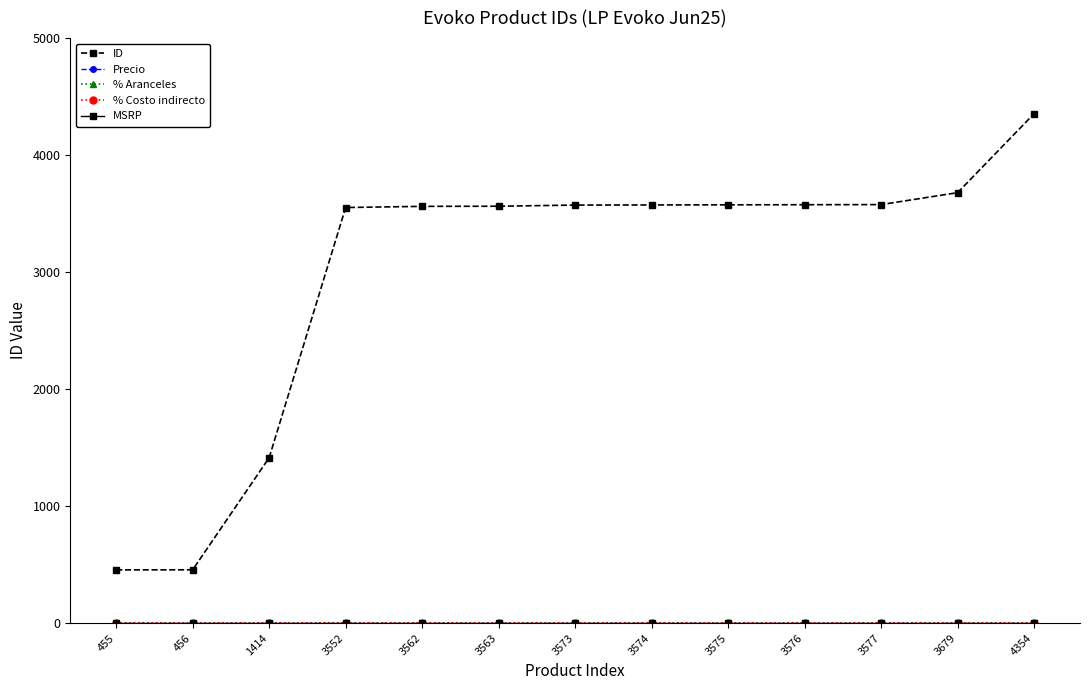

Where is Precio nearest to the value 0?

455